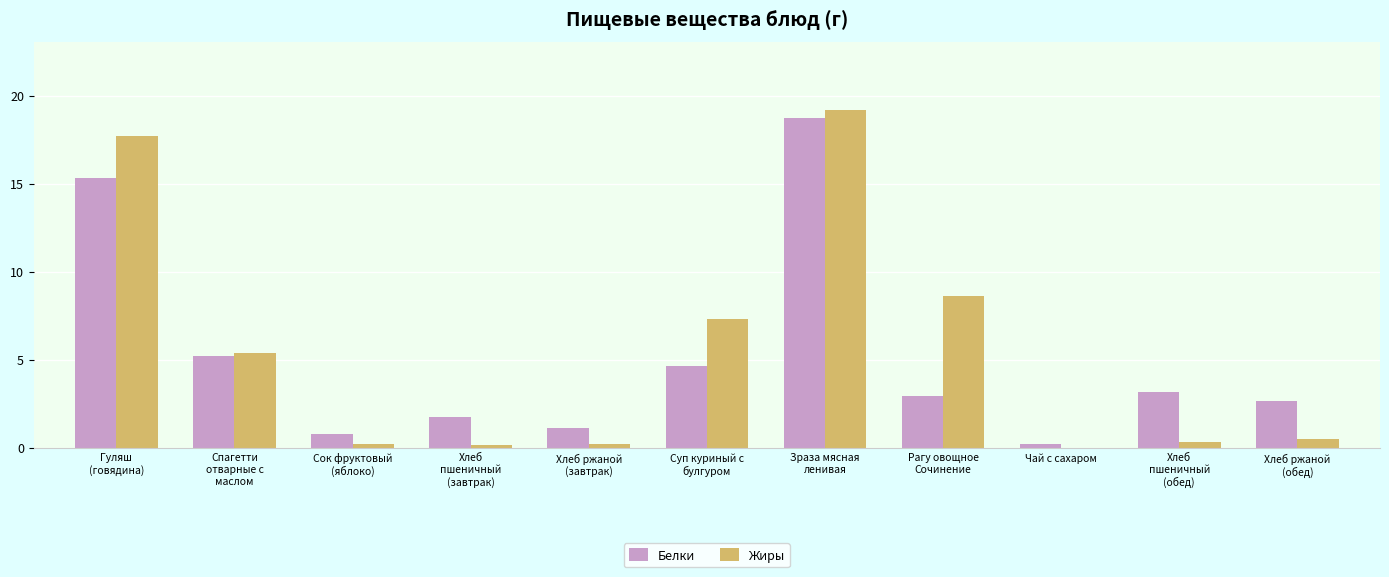

The Жиры series shows 0.0 at Чай с сахаром. True or false?

True